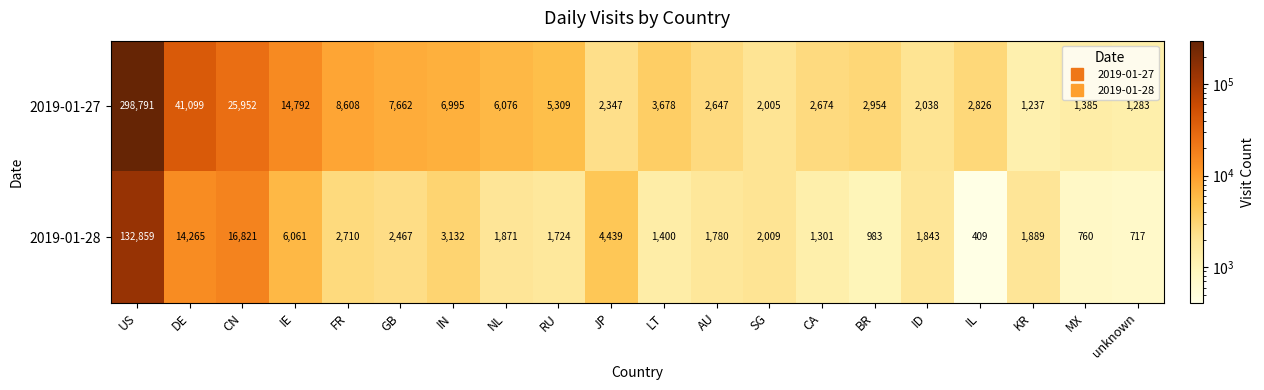

What is the difference between the maximum and minimum values in the 2019-01-28 series?

132450